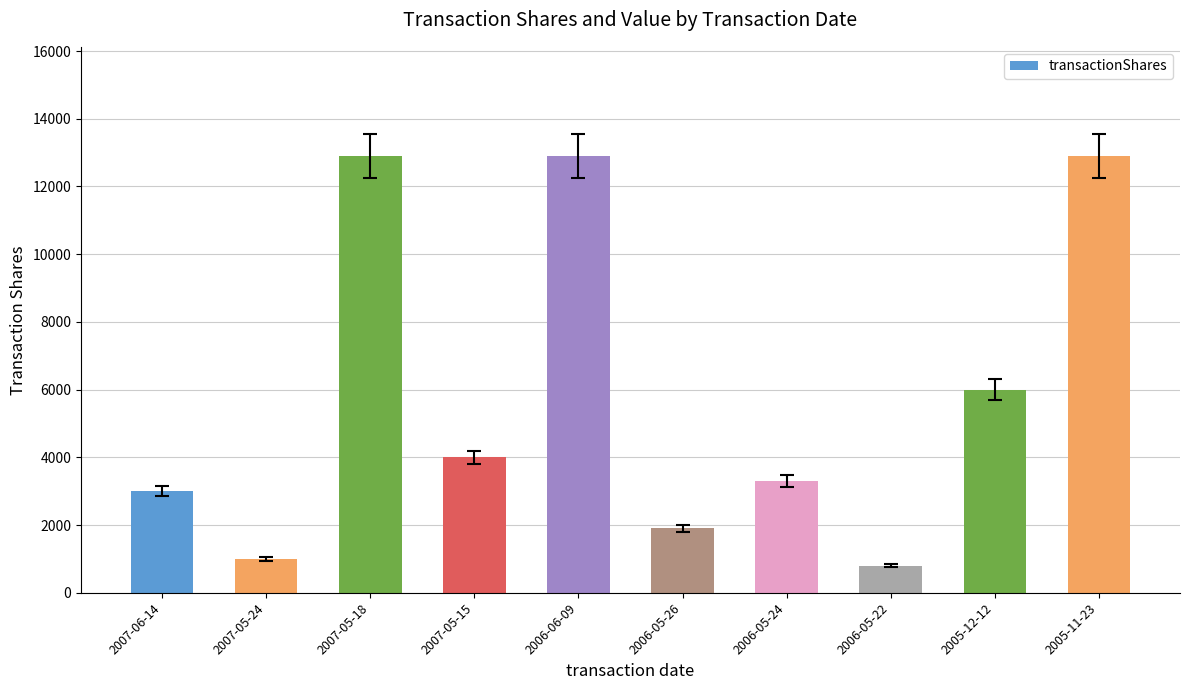

What position from the left is 2006-05-26?

6